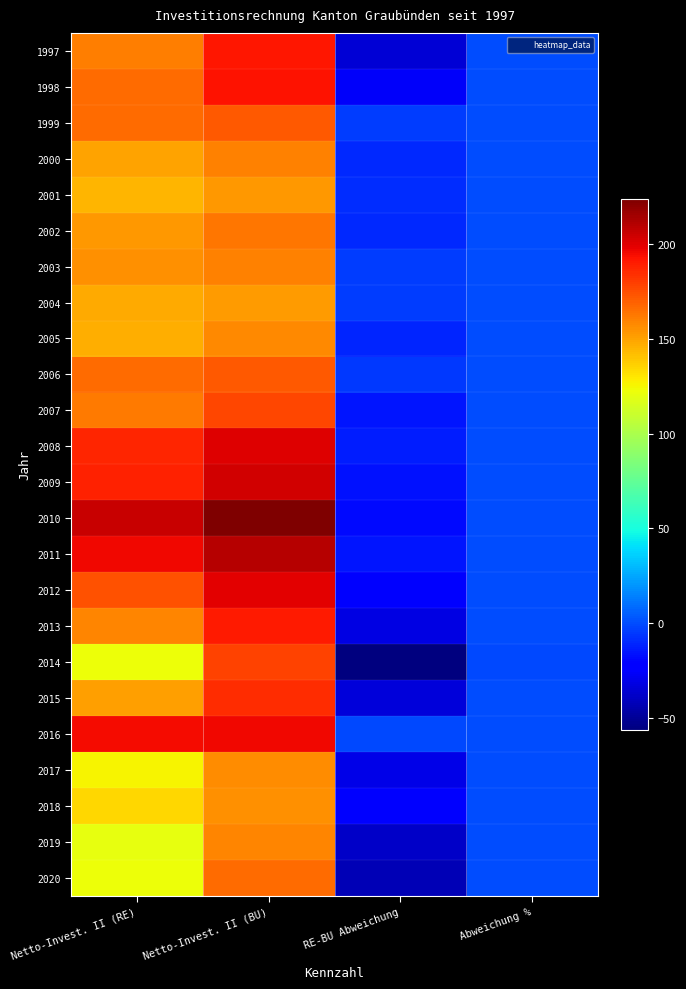

Rank the series at Netto-Invest. II (BU) from highest to lowest value.

2010, 2011, 2009, 2008, 2012, 2016, 1998, 1997, 2013, 2015, 2014, 2007, 2006, 1999, 2020, 2002, 2003, 2000, 2019, 2005, 2017, 2018, 2001, 2004